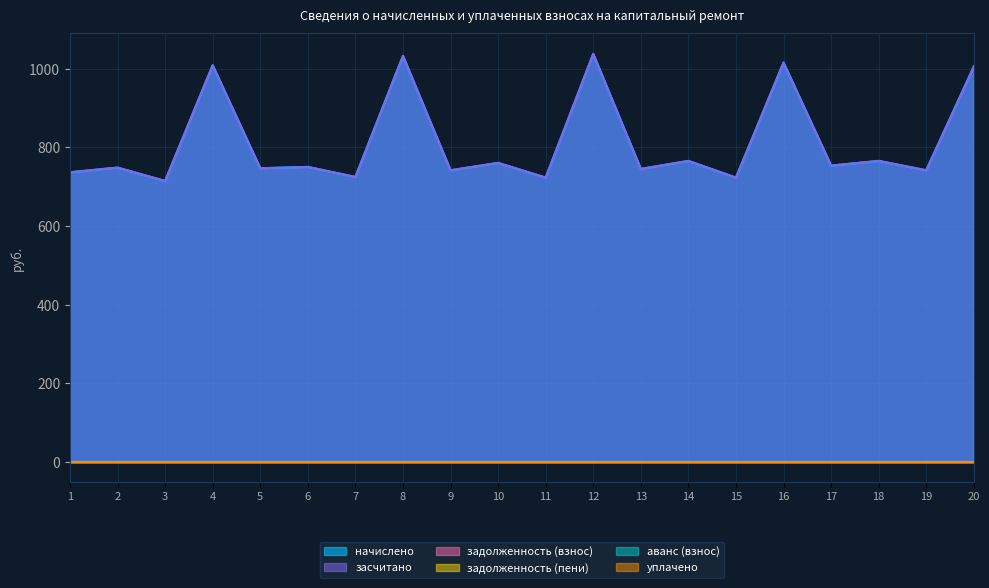

Which series has the largest range (max minus min)?

начислено